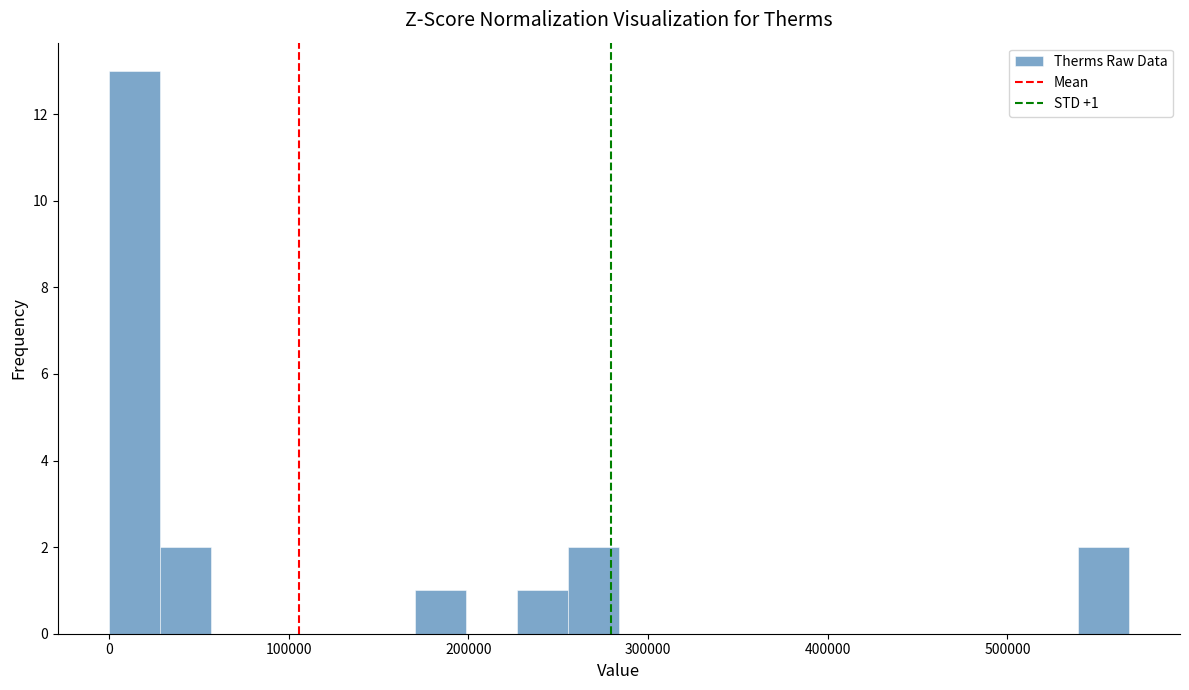

Around what value on the x-axis is the tallest bar? Give the approximate position of its centre, as read against the axis.

10000